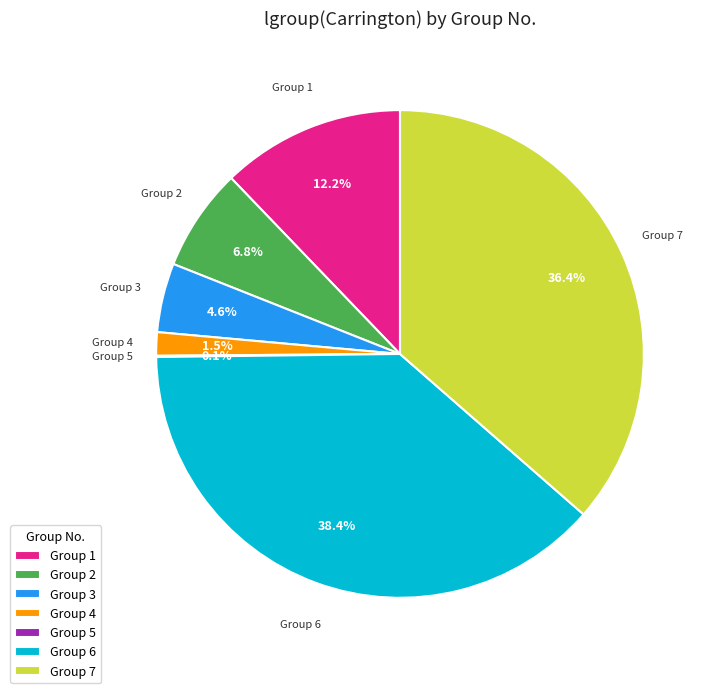

What is the total percentage of Group 3 and Group 7?

41.0%